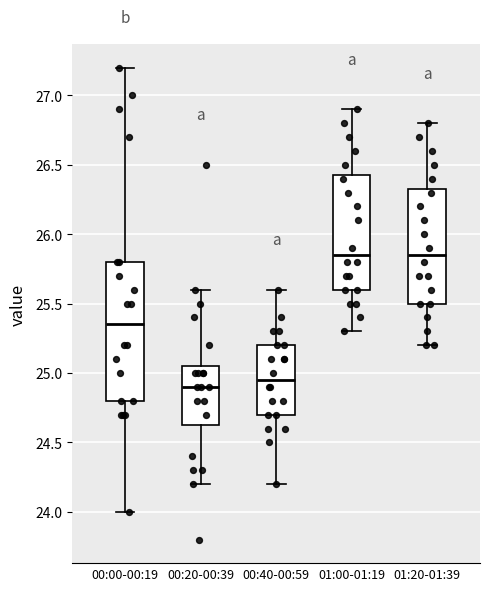

Reading left to right, read every box against the y-axis: the position of its median line, the range the box covers, and the ends of its whiskers. The values are not printed on the chart, so give them approximately, as read against the axis.

00:00-00:19: median 25.35, box 24.80 to 25.80, whiskers 24.00 to 27.20
00:20-00:39: median 24.90, box 24.65 to 25.05, whiskers 24.20 to 25.60
00:40-00:59: median 24.95, box 24.70 to 25.20, whiskers 24.20 to 25.60
01:00-01:19: median 25.85, box 25.60 to 26.45, whiskers 25.30 to 26.90
01:20-01:39: median 25.85, box 25.50 to 26.35, whiskers 25.20 to 26.80